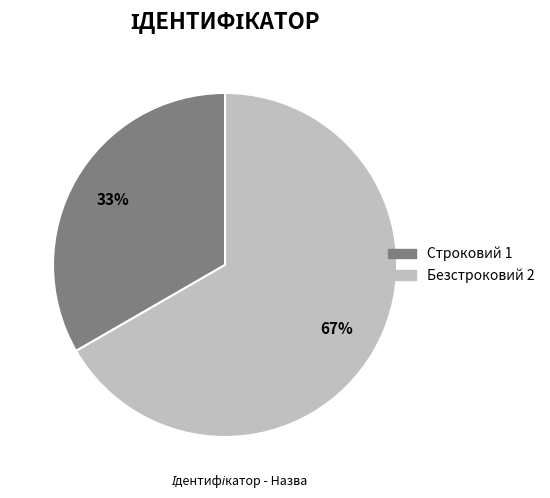

Between Строковий and Безстроковий, which is larger?

Безстроковий